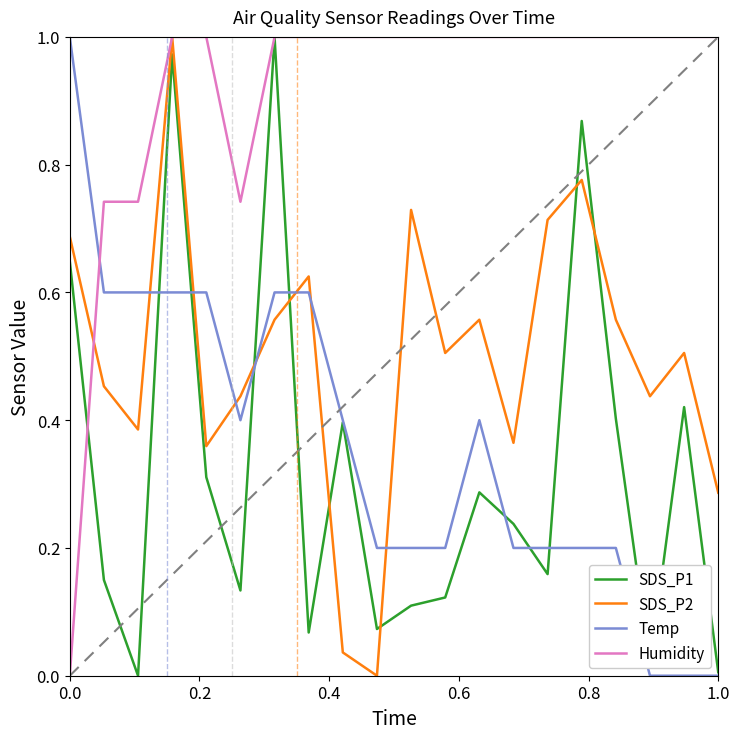

Which series has the largest total across all categories?

Humidity